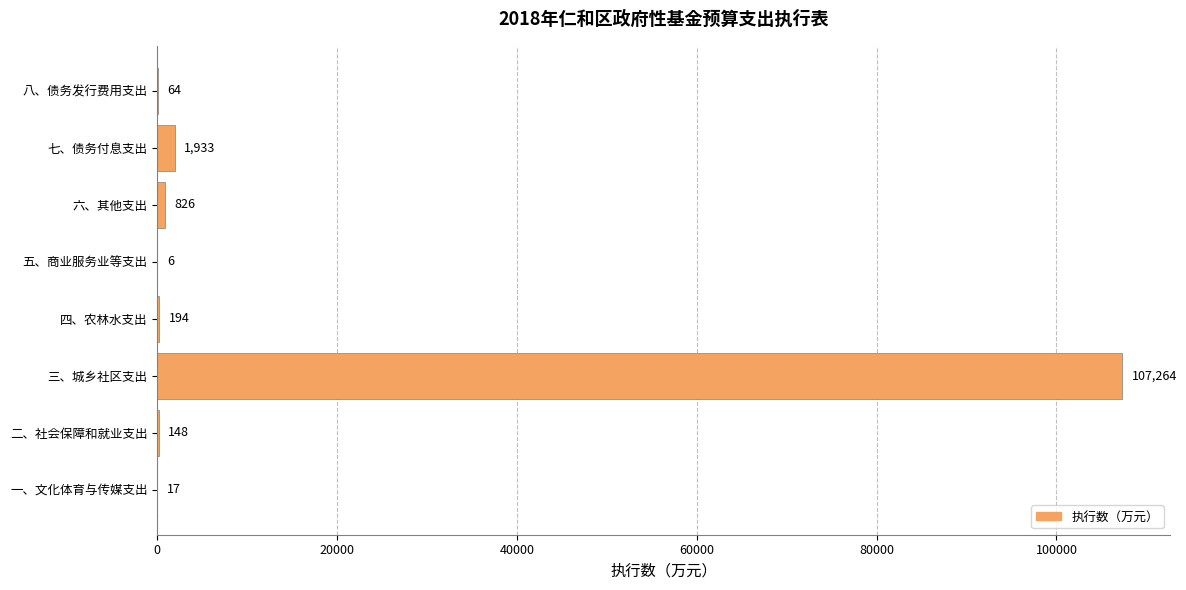

Reading bottom to top, list all the values displayed in this chart.

一、文化体育与传媒支出=17	二、社会保障和就业支出=148	三、城乡社区支出=107264	四、农林水支出=194	五、商业服务业等支出=6	六、其他支出=826	七、债务付息支出=1933	八、债务发行费用支出=64